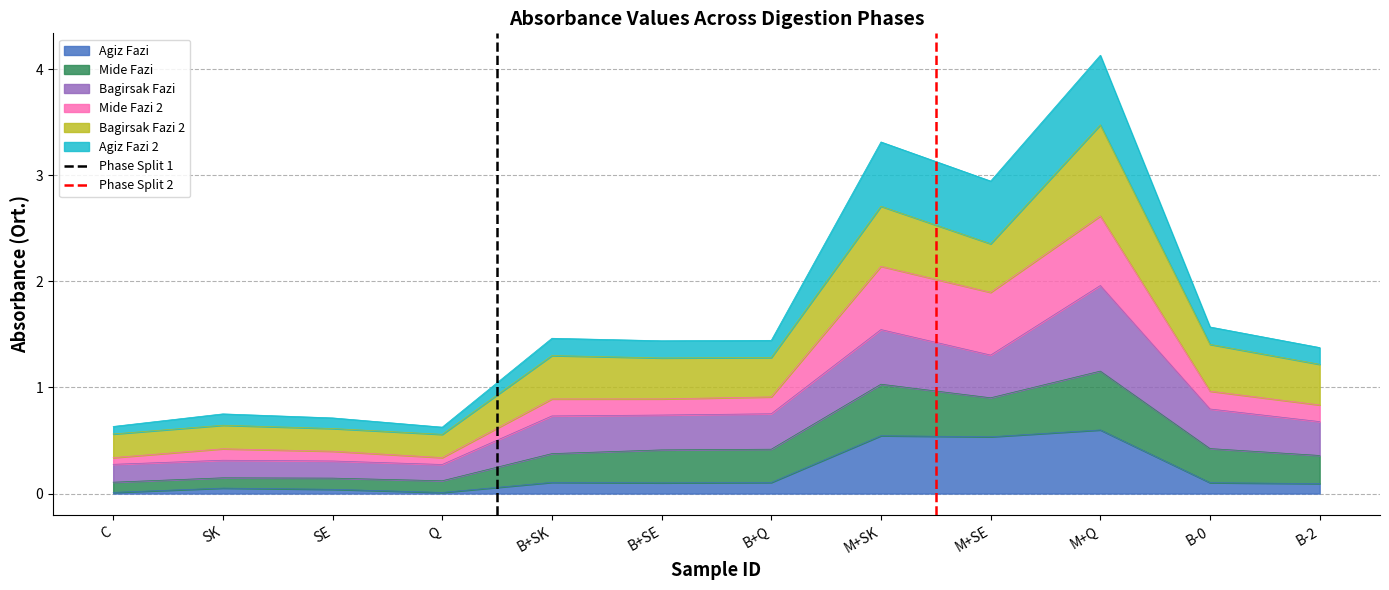

What is the highest value of the Agiz Fazi series?

0.6